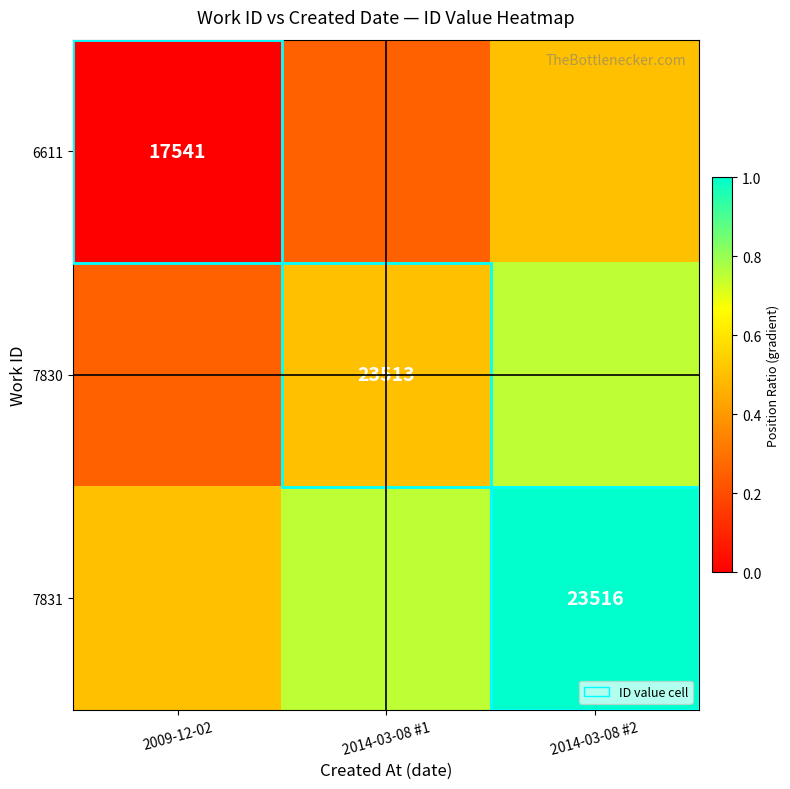

The value of 7831 at 2014-03-08 #1 is 0.4. True or false?

False